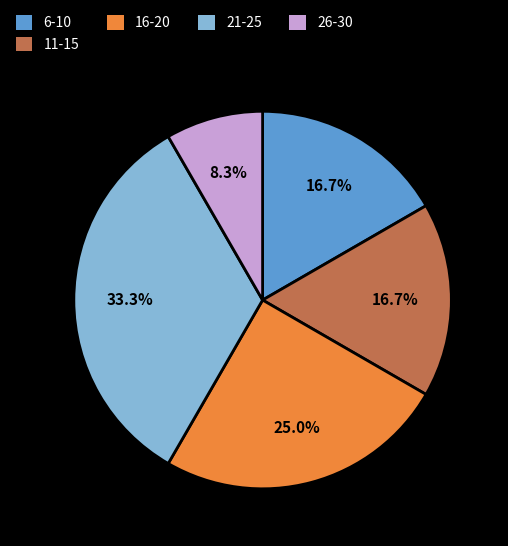

Approximately how many times larger is the value at 6-10 compared to 21-25?

0.5